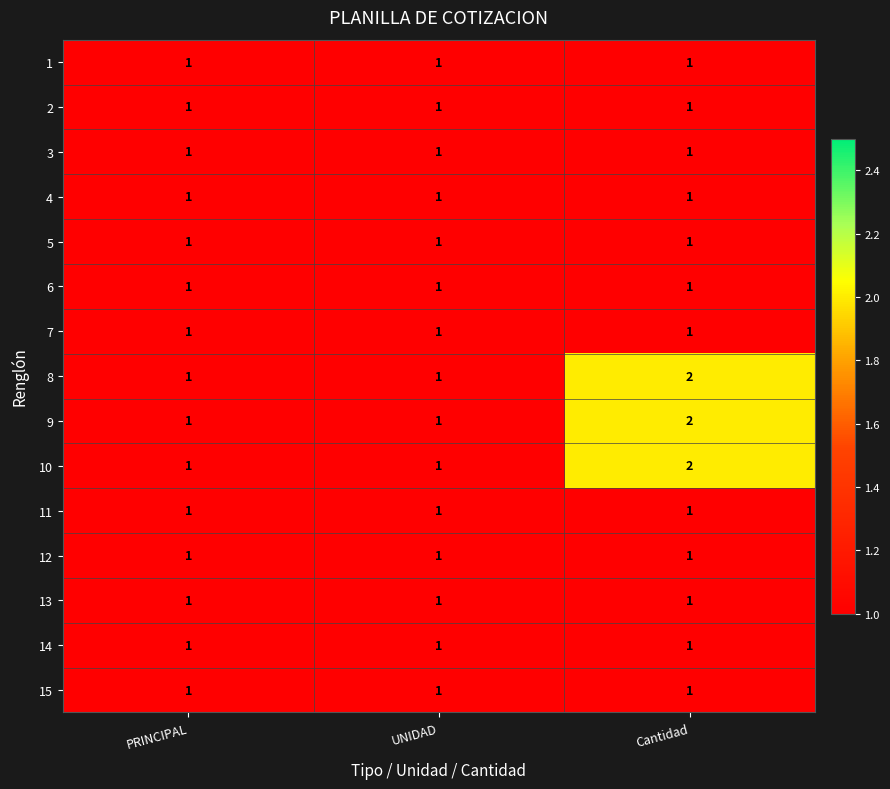

The value of 1 at Cantidad is 1. True or false?

True